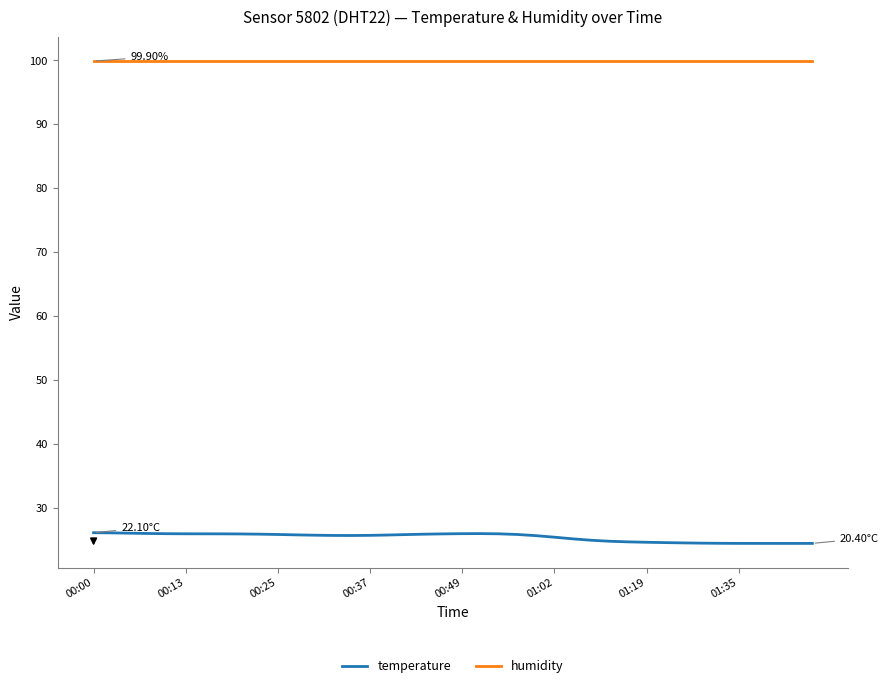

What is the sum of all humidity values?

3996.0